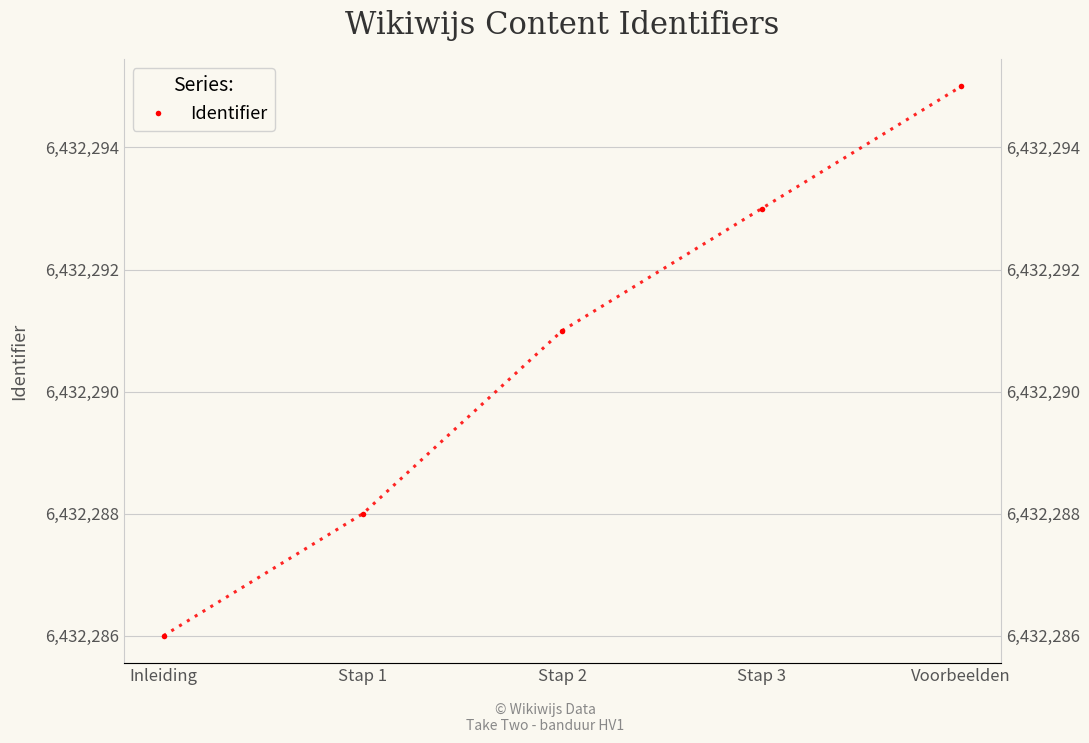

What value does the data have at Voorbeelden?

6432295